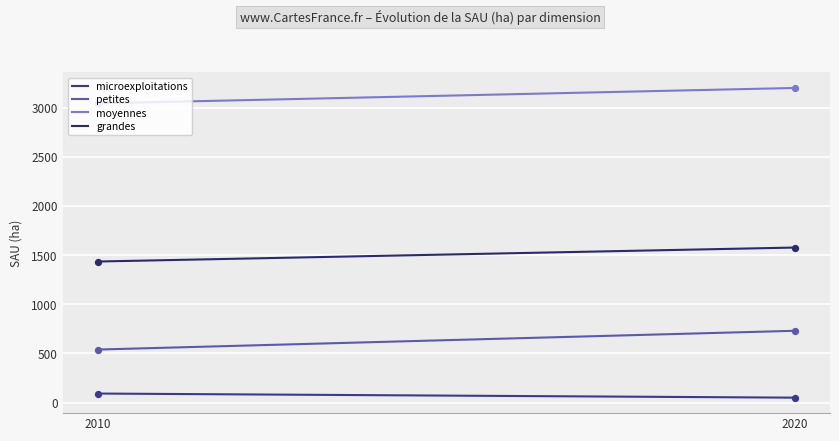

How many lines are shown in the chart?

4